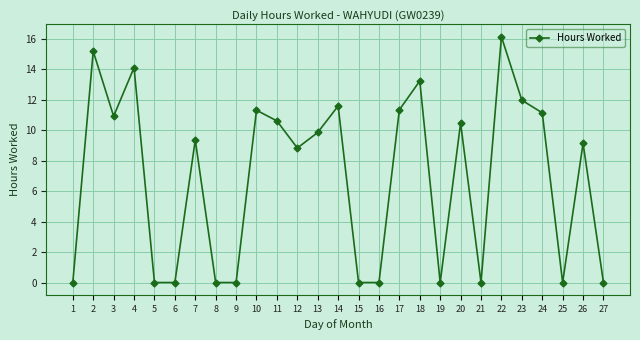

Between 7 and 27, which is larger?

7